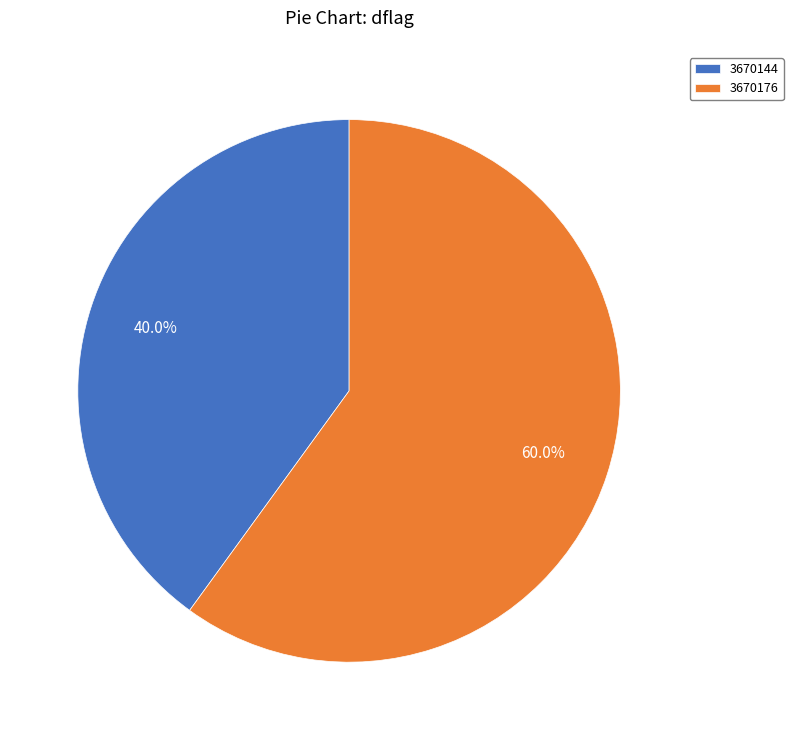

What is the ratio of the value at 3670144 to the value at 3670176?

0.7